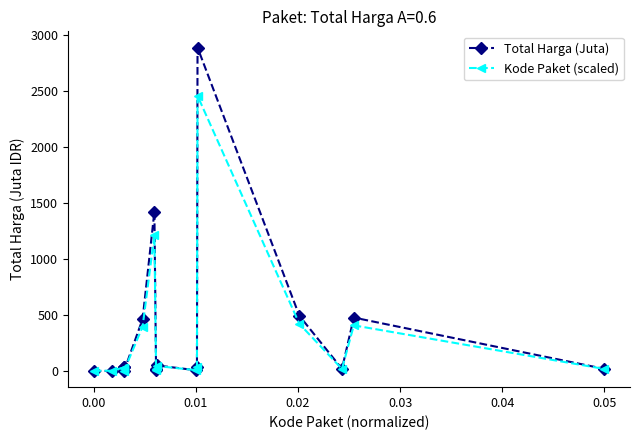

Which series has the widest spread of values?

Total Harga (Juta)